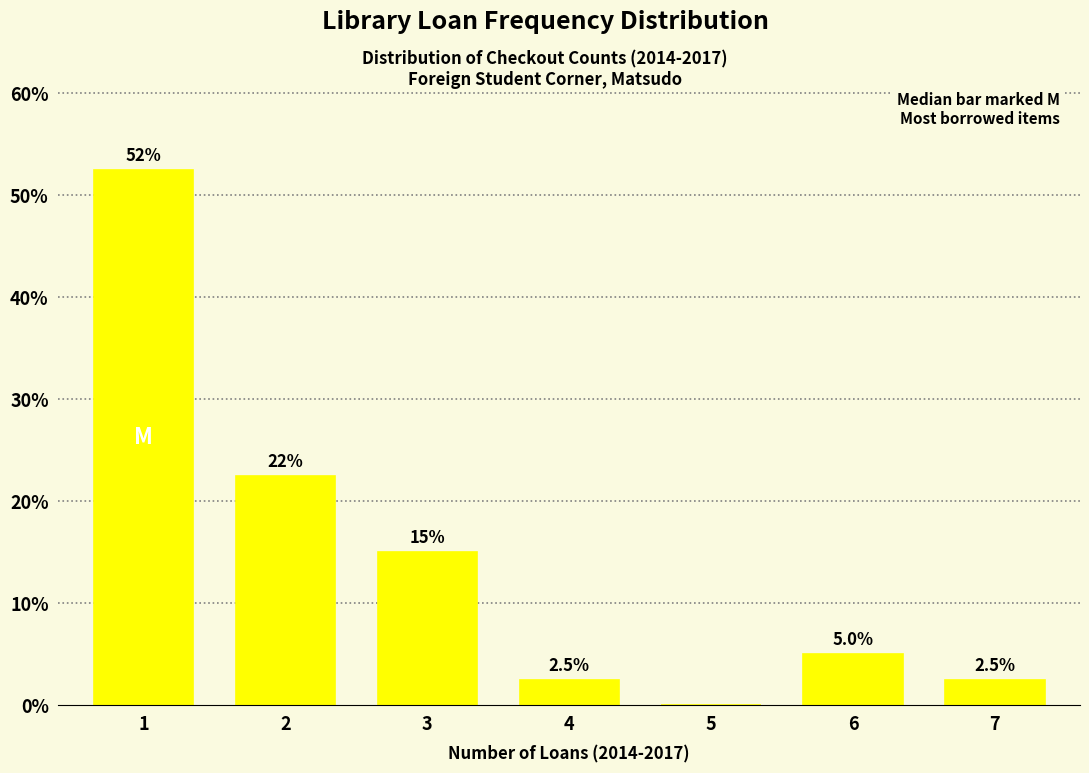

Reading right to left, list all the values displayed in this chart.

7=2.5	6=5.0	5=0.0	4=2.5	3=15.0	2=22.5	1=52.5